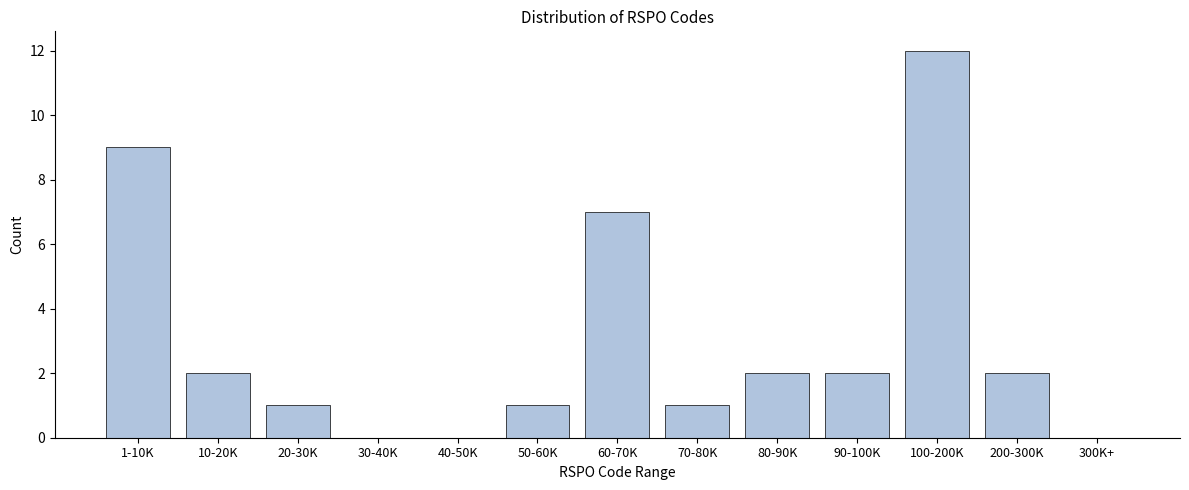

Reading right to left, transcribe all the data shown in this chart.

300K+=0	200-300K=2	100-200K=12	90-100K=2	80-90K=2	70-80K=1	60-70K=7	50-60K=1	40-50K=0	30-40K=0	20-30K=1	10-20K=2	1-10K=9